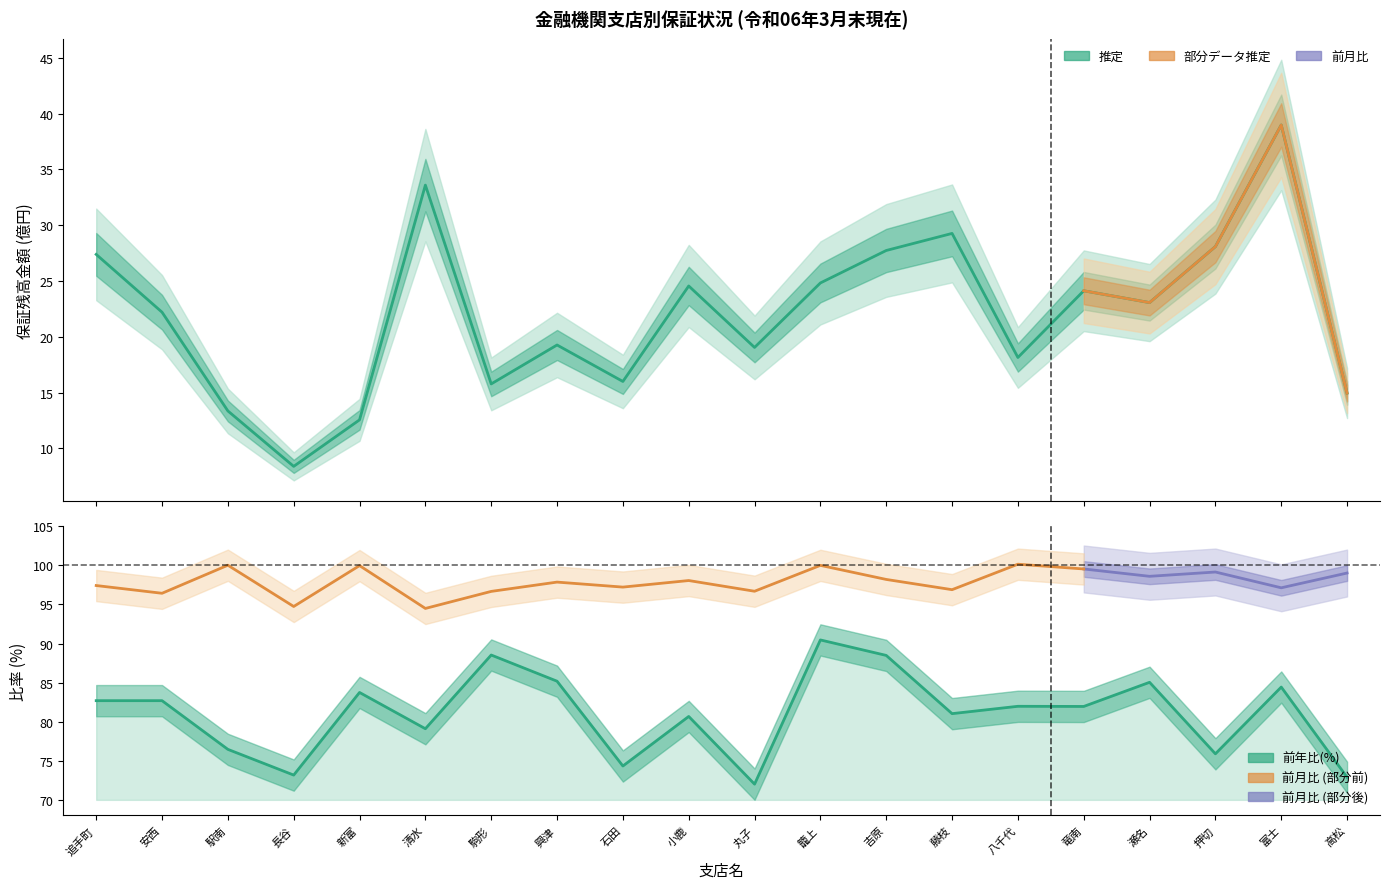

How many data points does each series have?

20